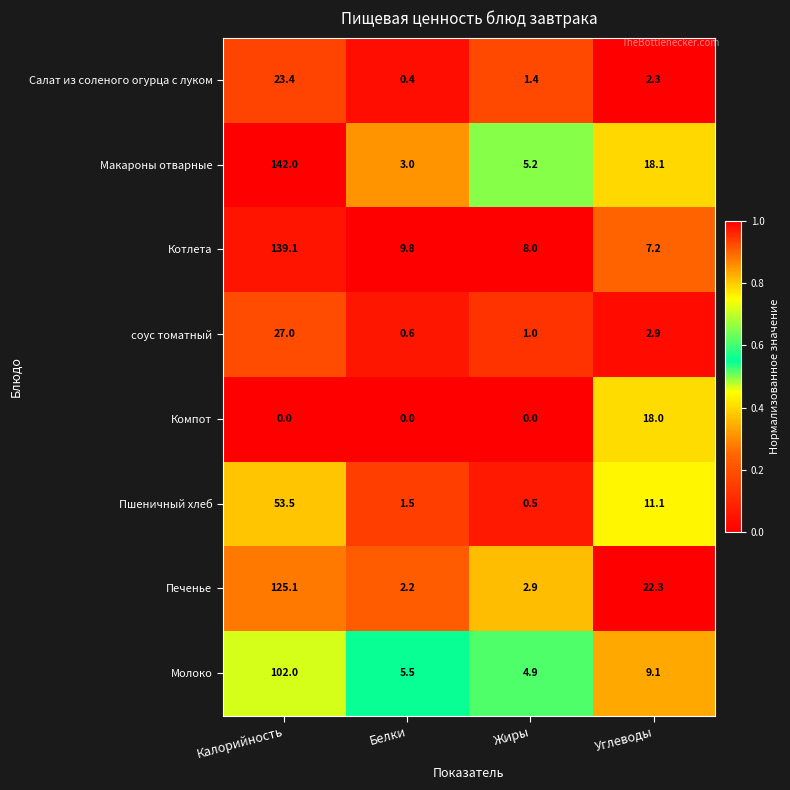

Is it true that Салат из соленого огурца с луком equals 10.0 at Калорийность?

False